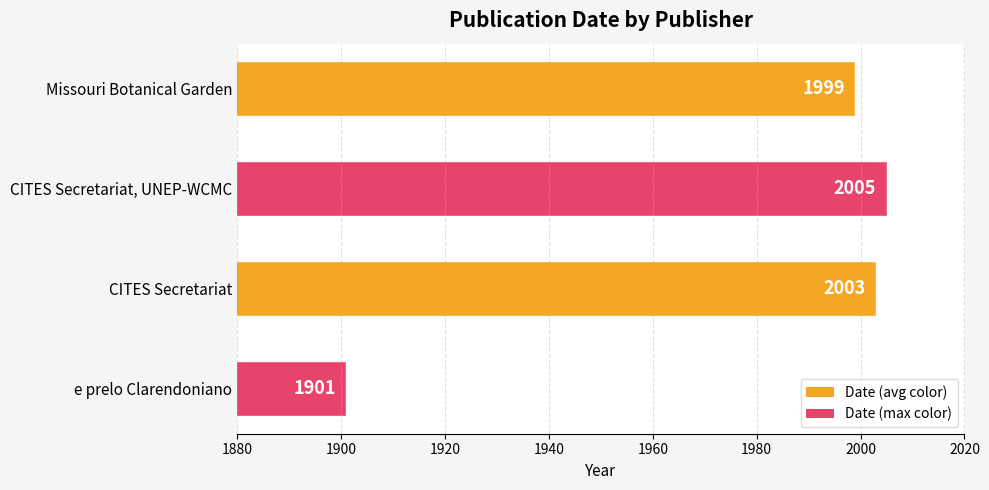

What is the greatest value displayed?

2005